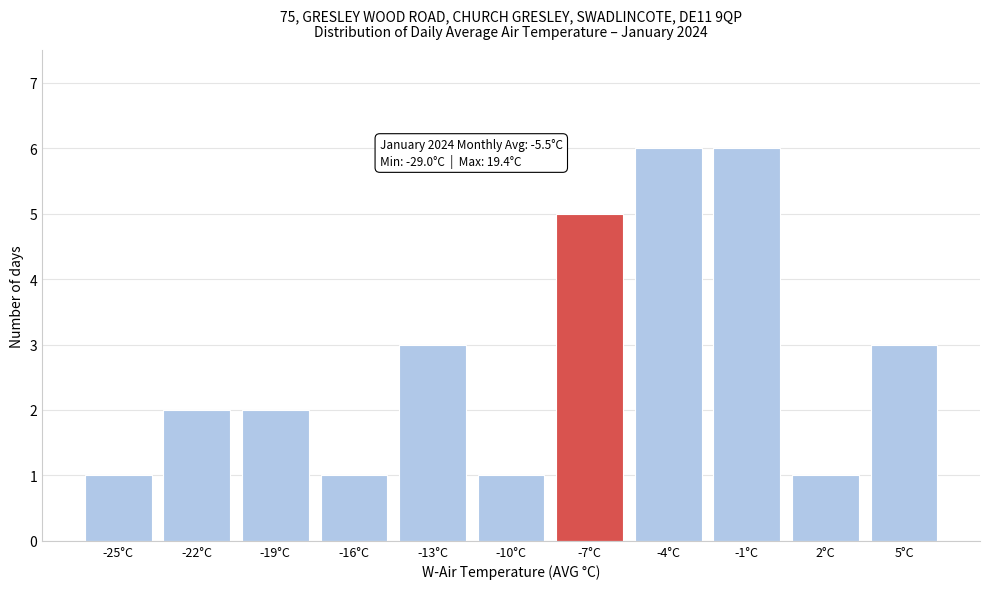

Reading left to right, transcribe all the data shown in this chart.

1	2	2	1	3	1	5	6	6	1	3